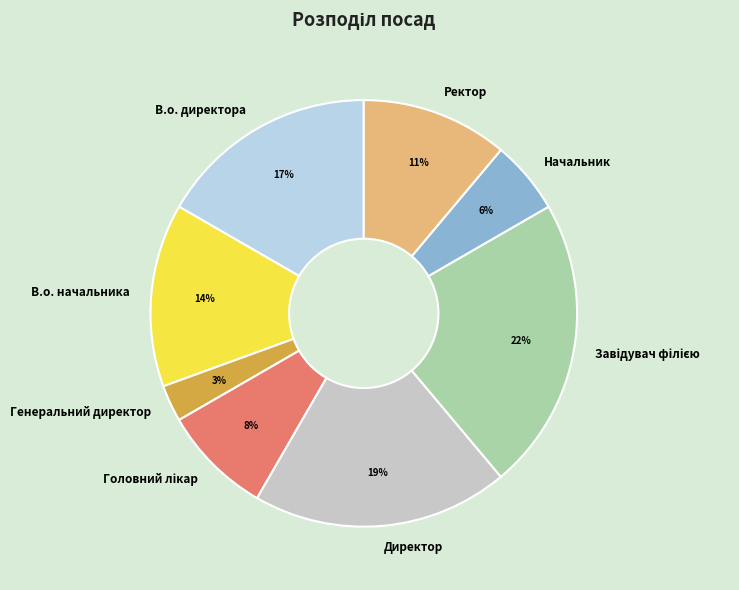

How many segments does this pie chart have?

8